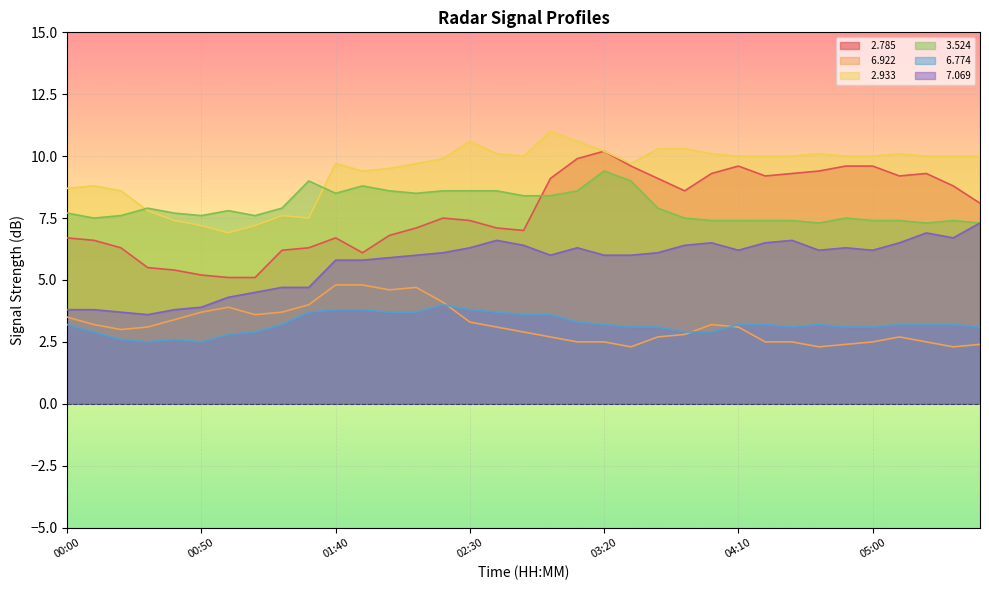

What is the difference between the maximum and minimum values in the   6.774 series?

1.5